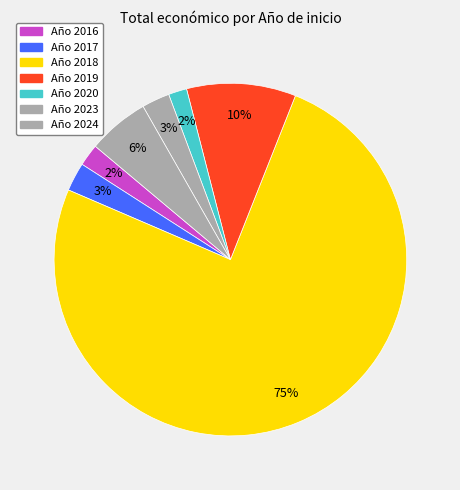

How many segments does this pie chart have?

7